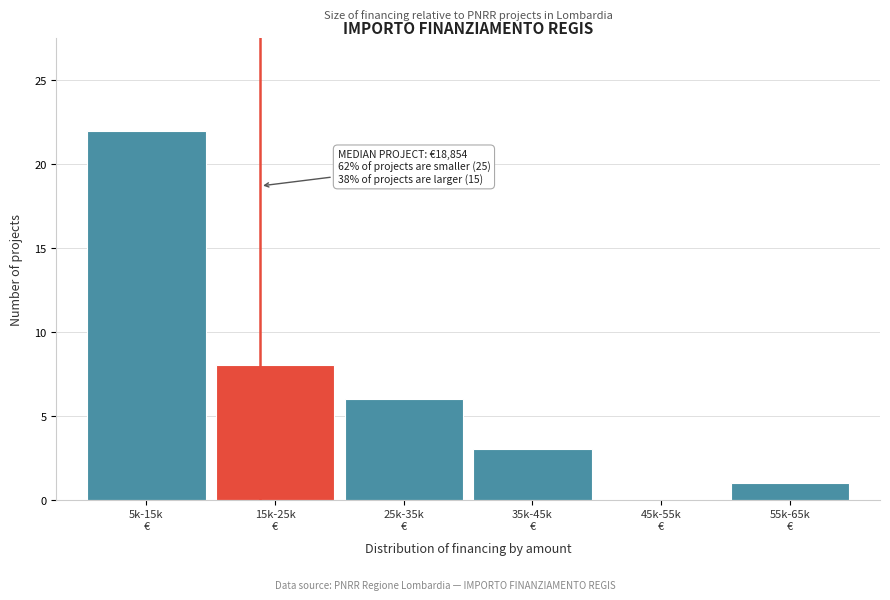

What is the sum of all values?

40